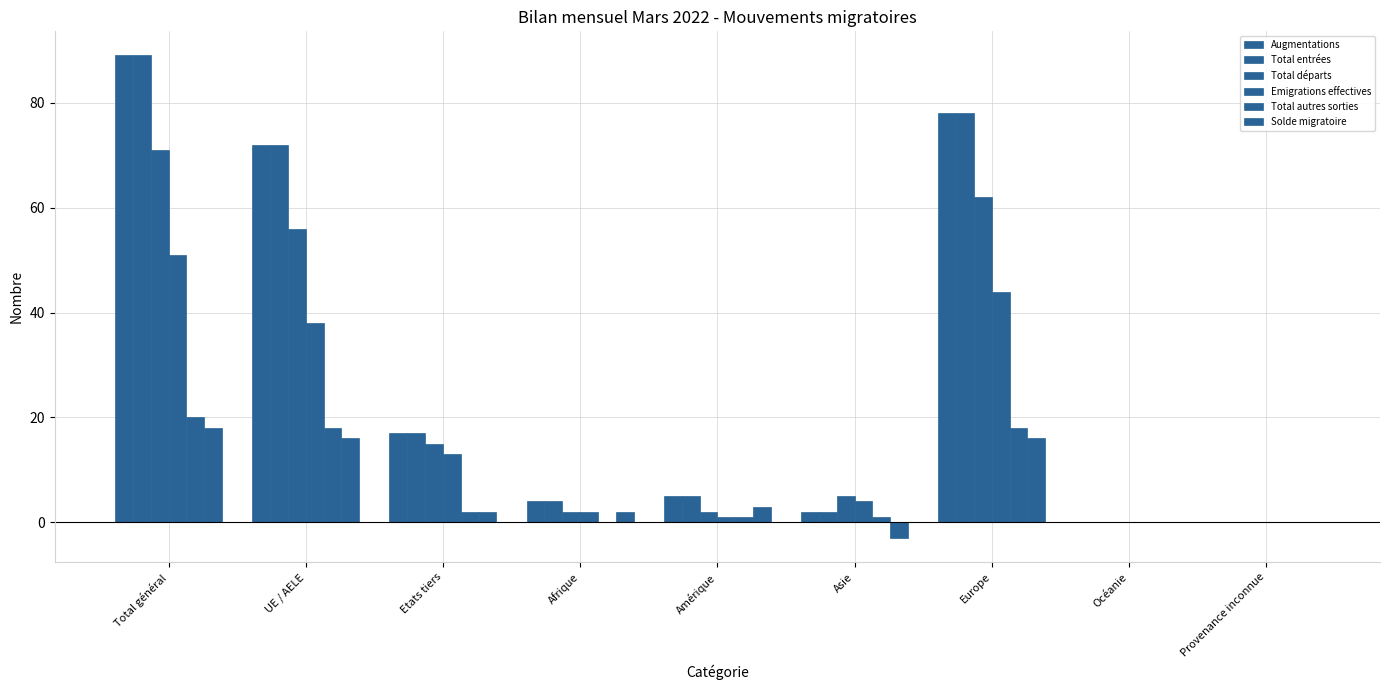

Where does the Total départs series first go above 5?

Total général